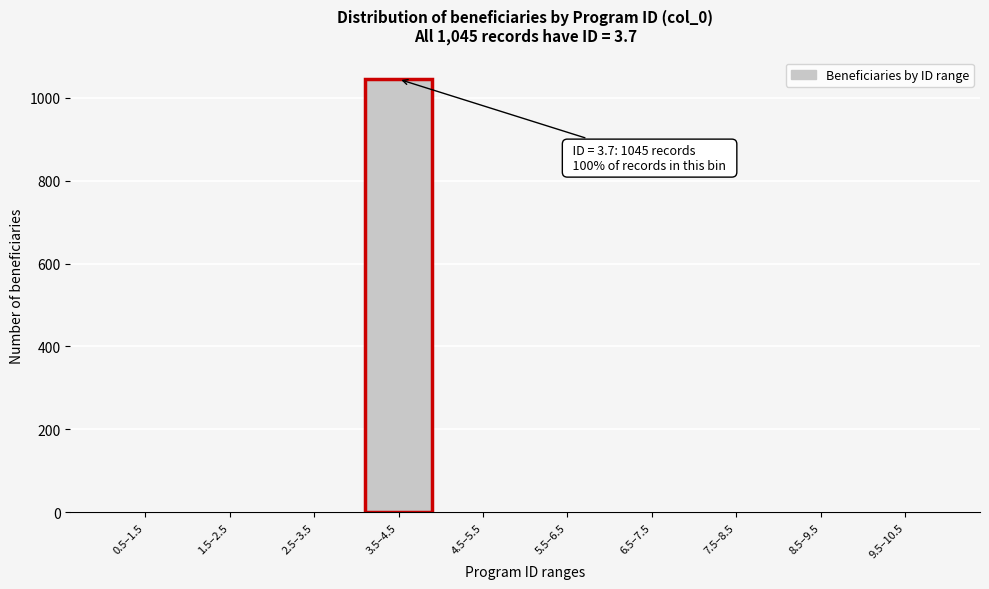

Reading left to right, what are all the values shown in this chart?

0.5–1.5=0	1.5–2.5=0	2.5–3.5=0	3.5–4.5=1045	4.5–5.5=0	5.5–6.5=0	6.5–7.5=0	7.5–8.5=0	8.5–9.5=0	9.5–10.5=0